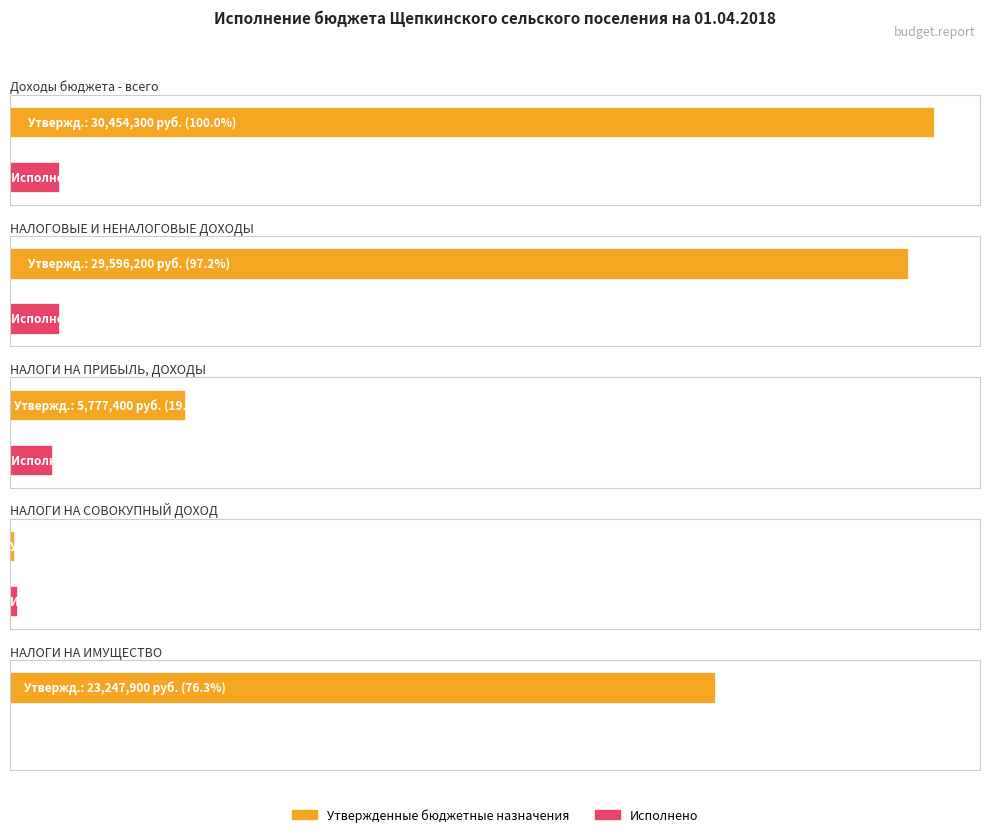

Reading left to right, what are all the values shown in this chart?

Утвержденные бюджетные назначения: 30454300.0	29596200.0	5777400.0	146300.0	23247900.0
Исполнено: 1602780.6	1602780.6	1384020.0	218760.5	0.0